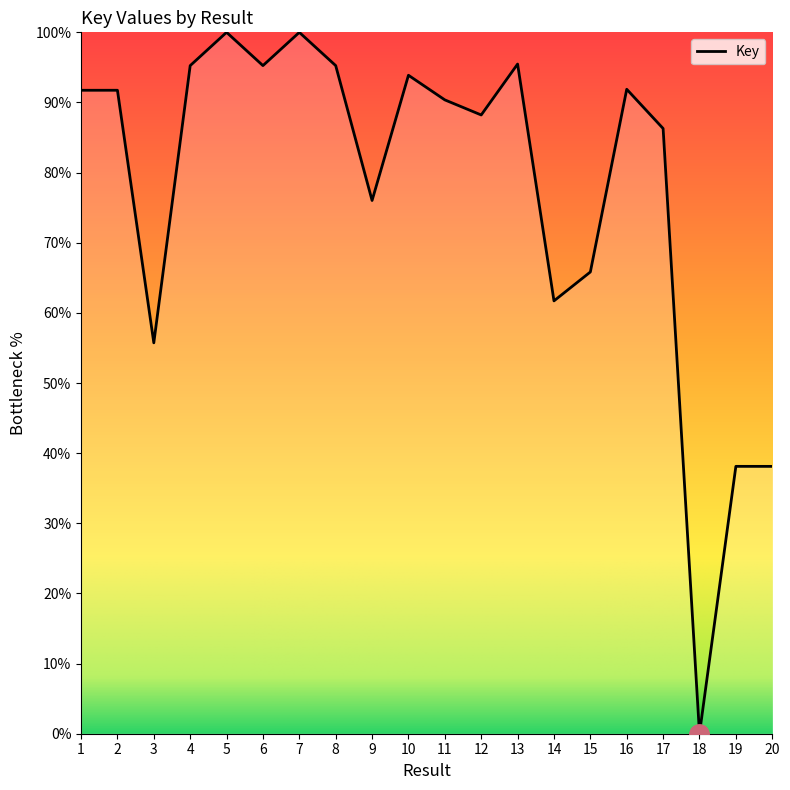

Where does the data first go above 91?

1